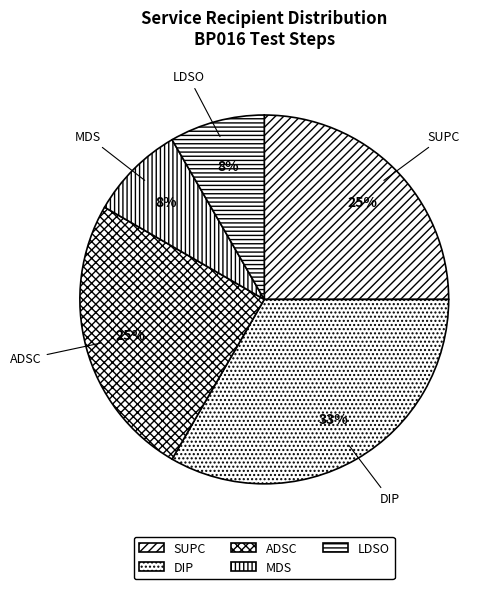

Approximately how many times larger is the value at LDSO compared to MDS?

1.0